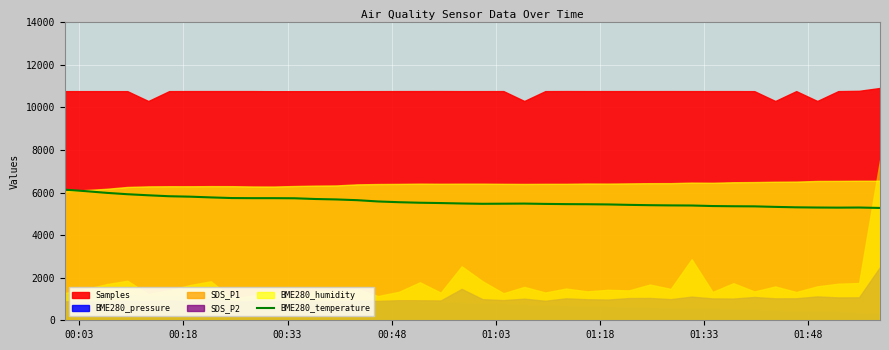

What is the minimum value for BME280_temperature?

5275